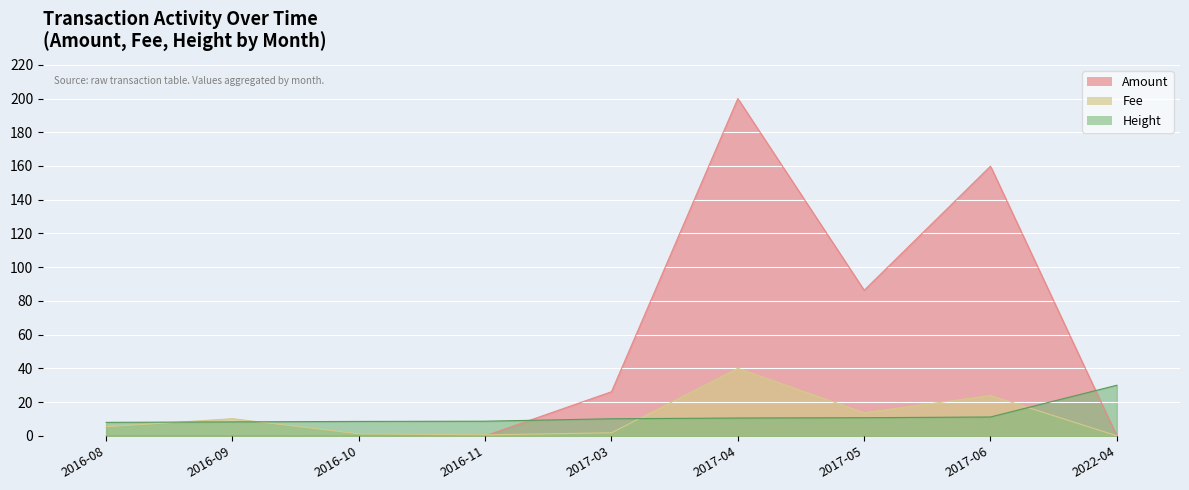

What is the value of the Fee point at the 6th from the left?

40.0